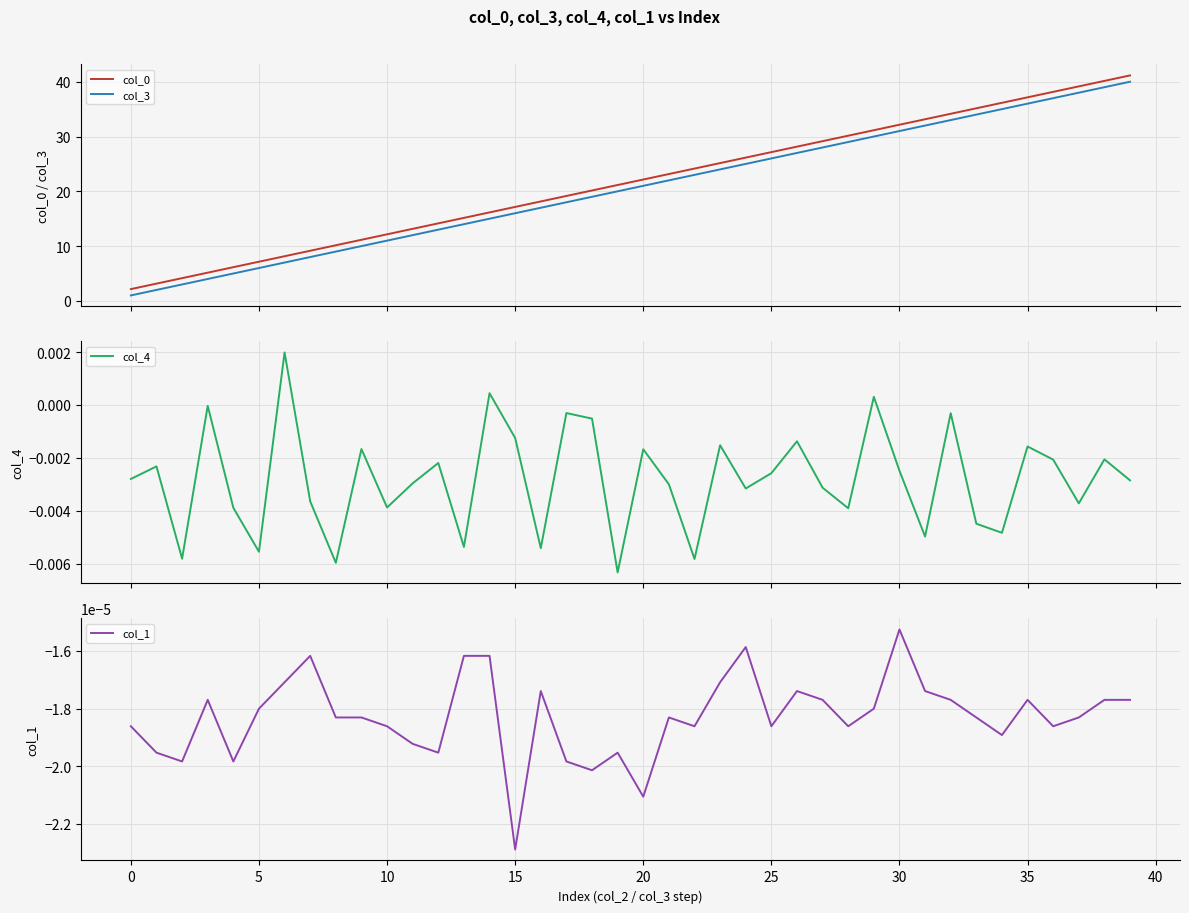

True or false: col_3 and col_0 intersect in this chart.

False